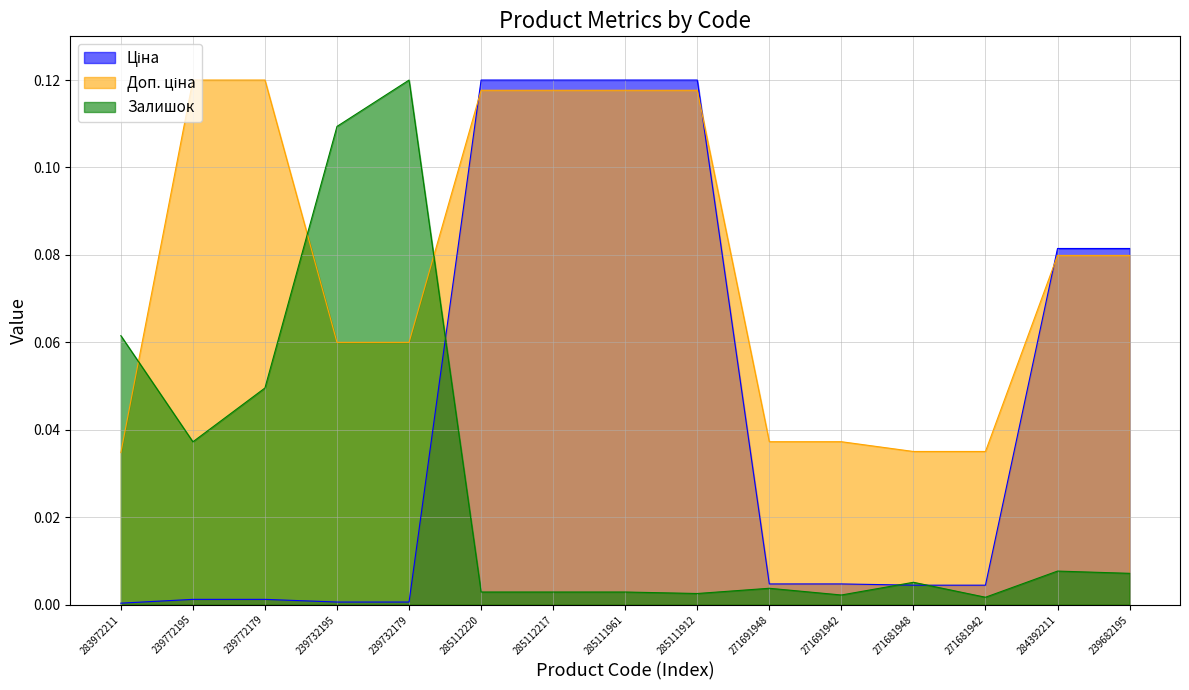

What is the average value of the Доп. ціна series?

0.1